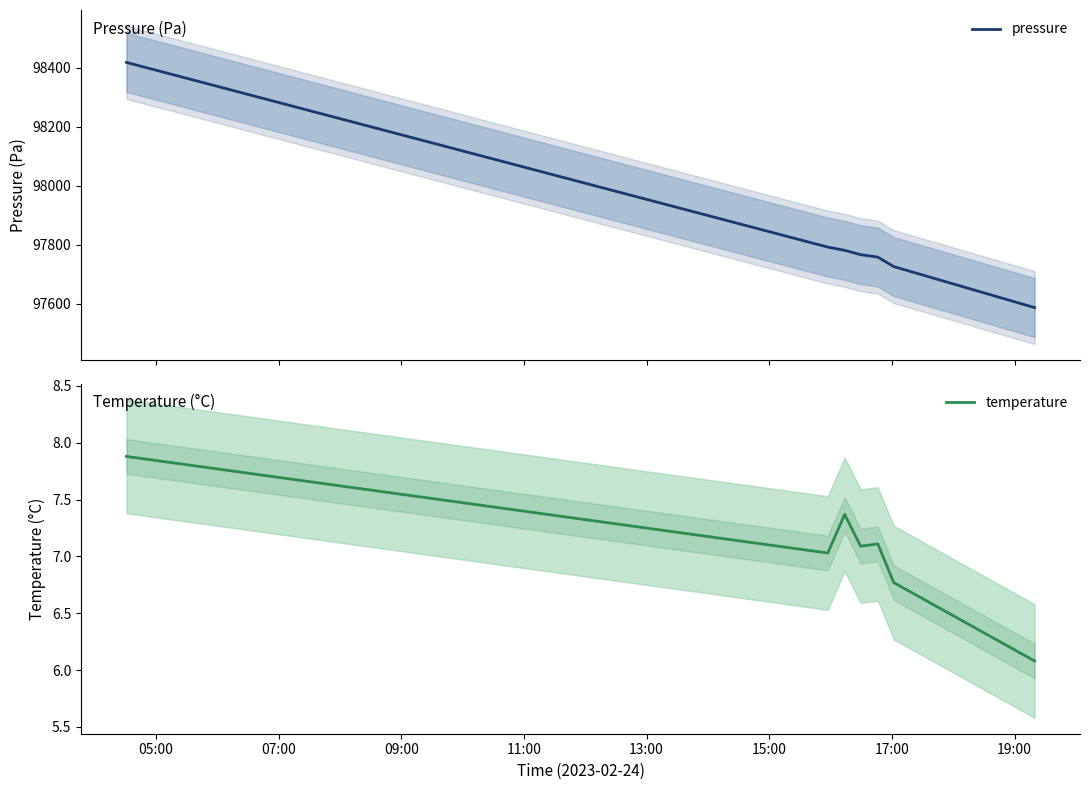

What is the minimum value for temperature?

6.1